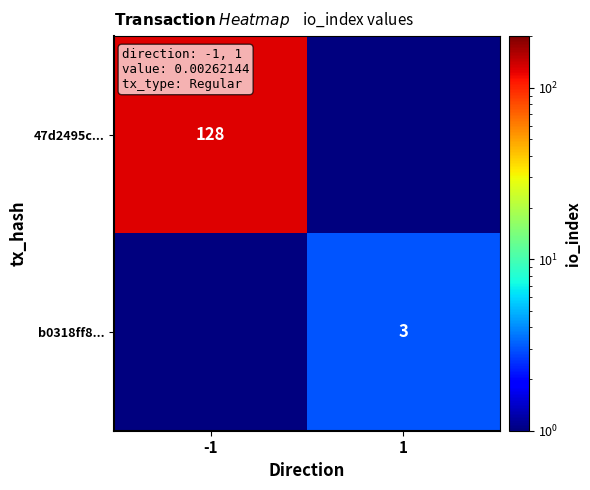

The 47d2495c... series shows 178.1 at -1. True or false?

False